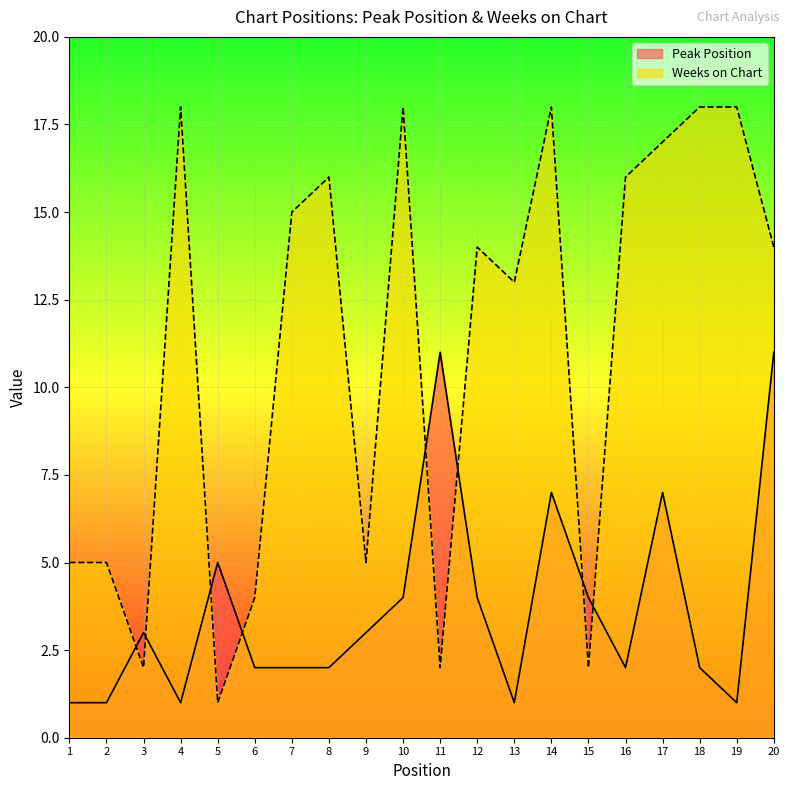

In Weeks on Chart, how many points are lower than both neighbors (excluding endpoints)?

6